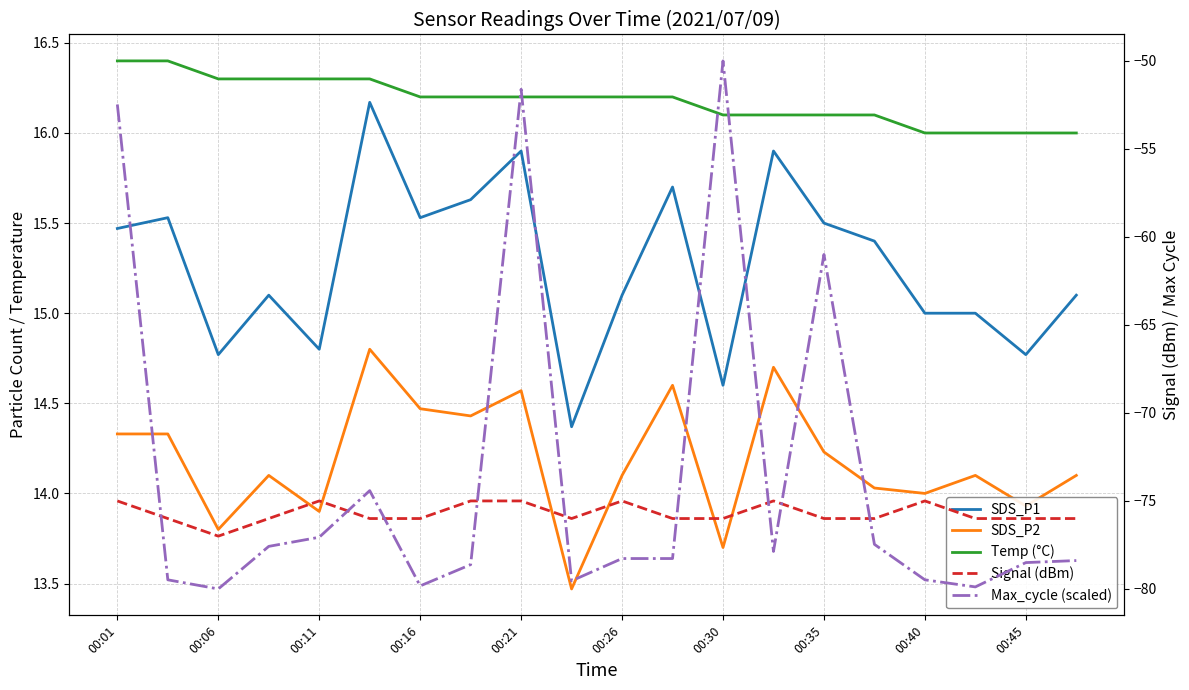

What is the average value of the SDS_P2 series?

14.2